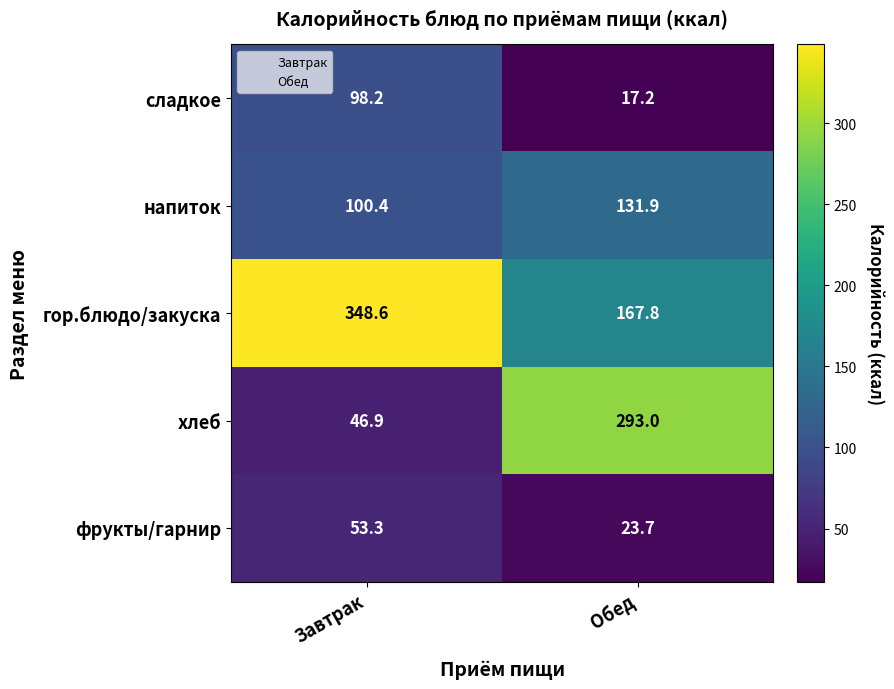

What is the sum of all напиток values?

232.3